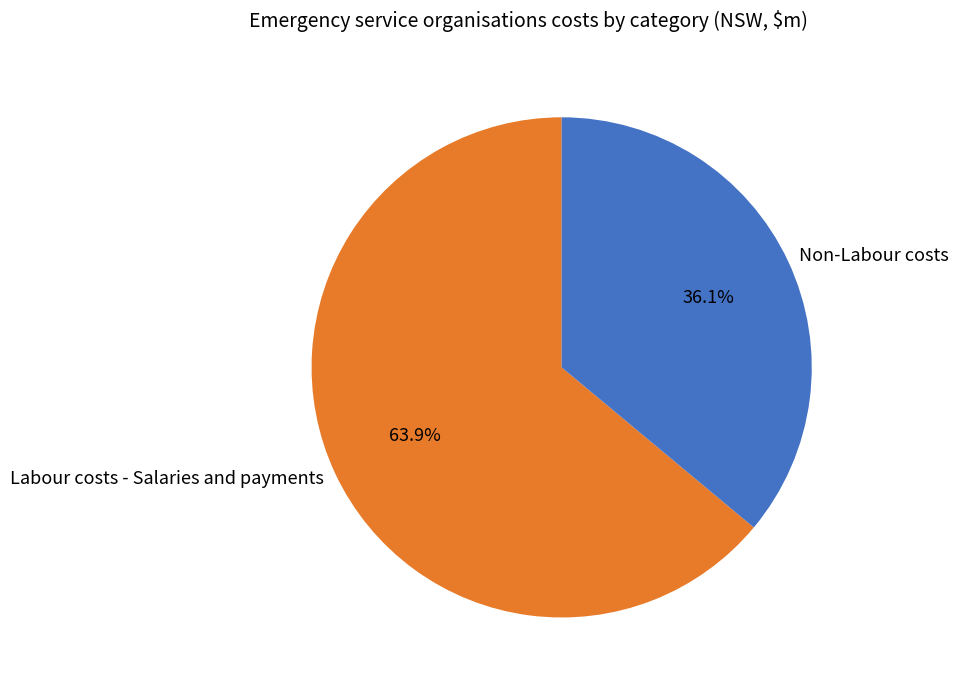

Between Non-Labour costs and Labour costs - Salaries and payments, which is larger?

Labour costs - Salaries and payments